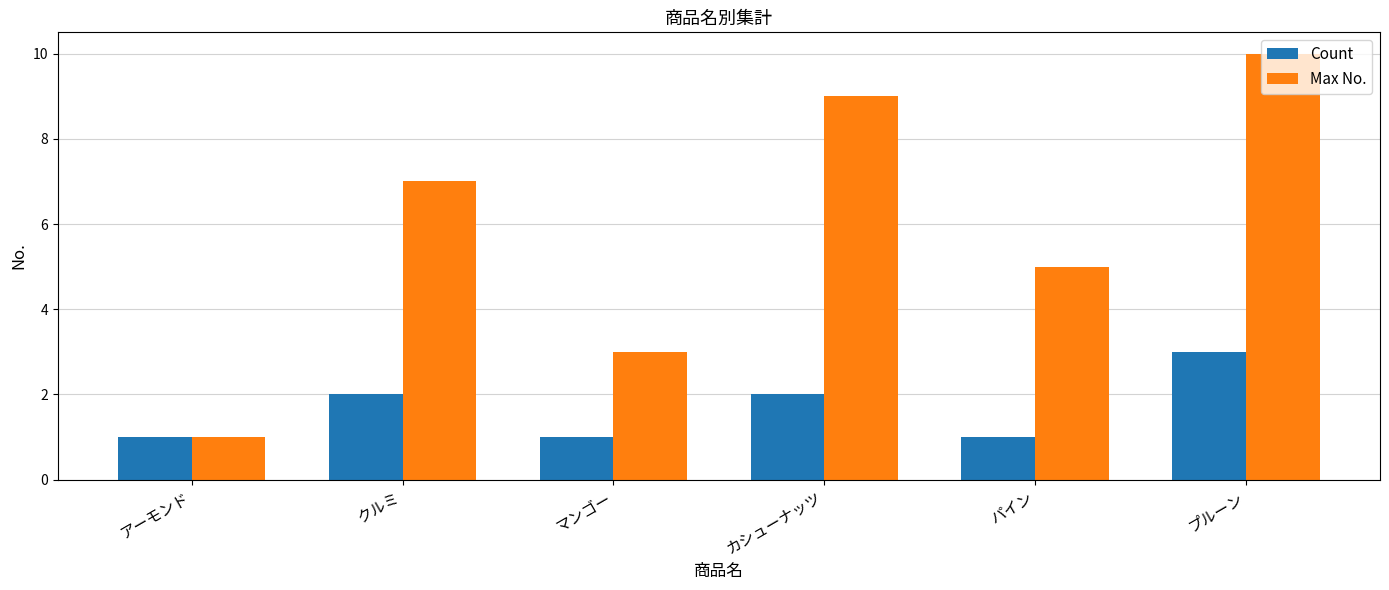

The Max No. series shows 4 at クルミ. True or false?

False